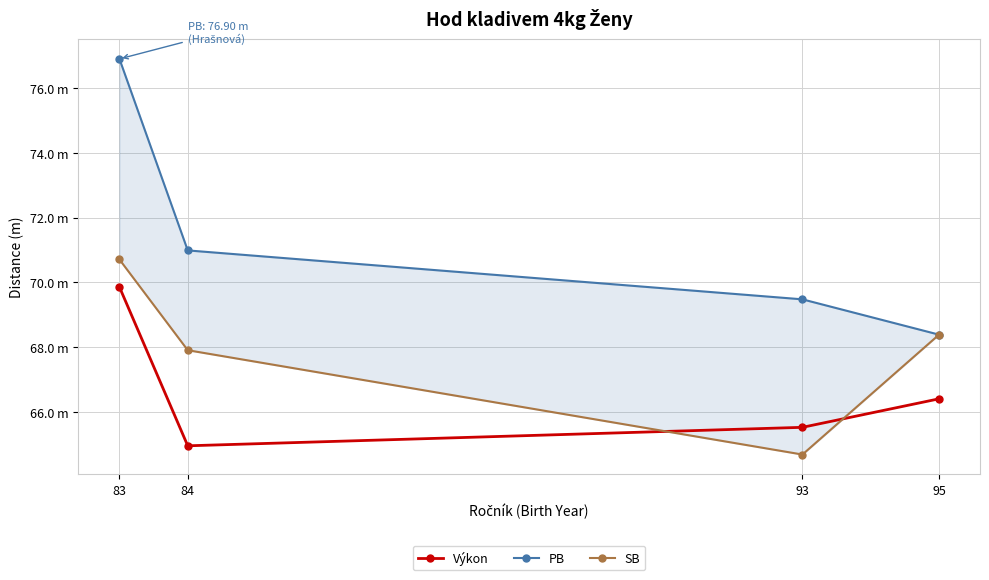

Rank the categories by Výkon value from highest to lowest.

83, 95, 93, 84